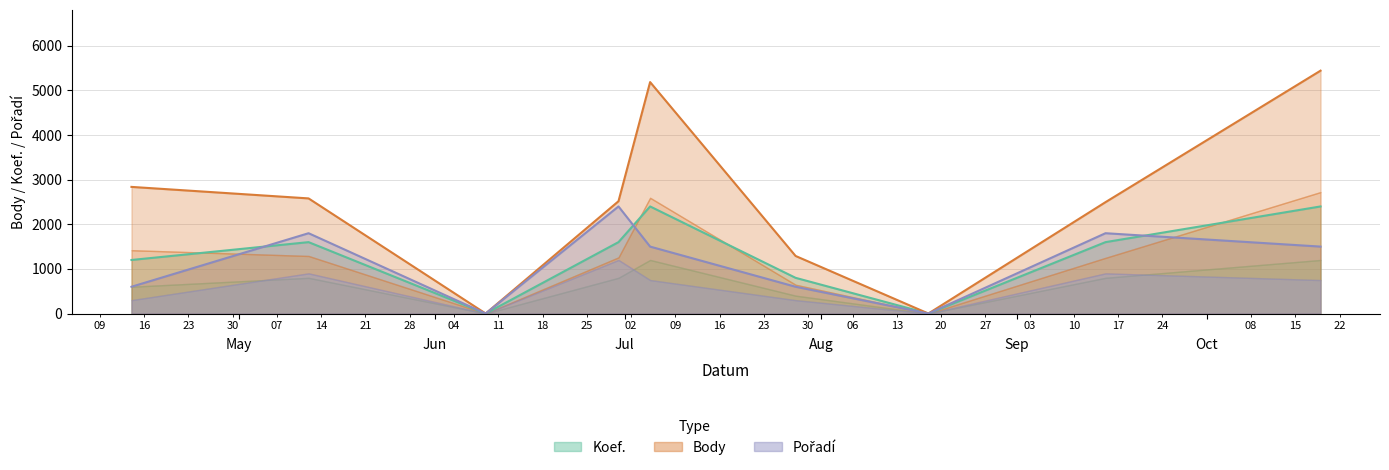

List the series in order of their peak value, lowest first.

Koef., Pořadí, Body